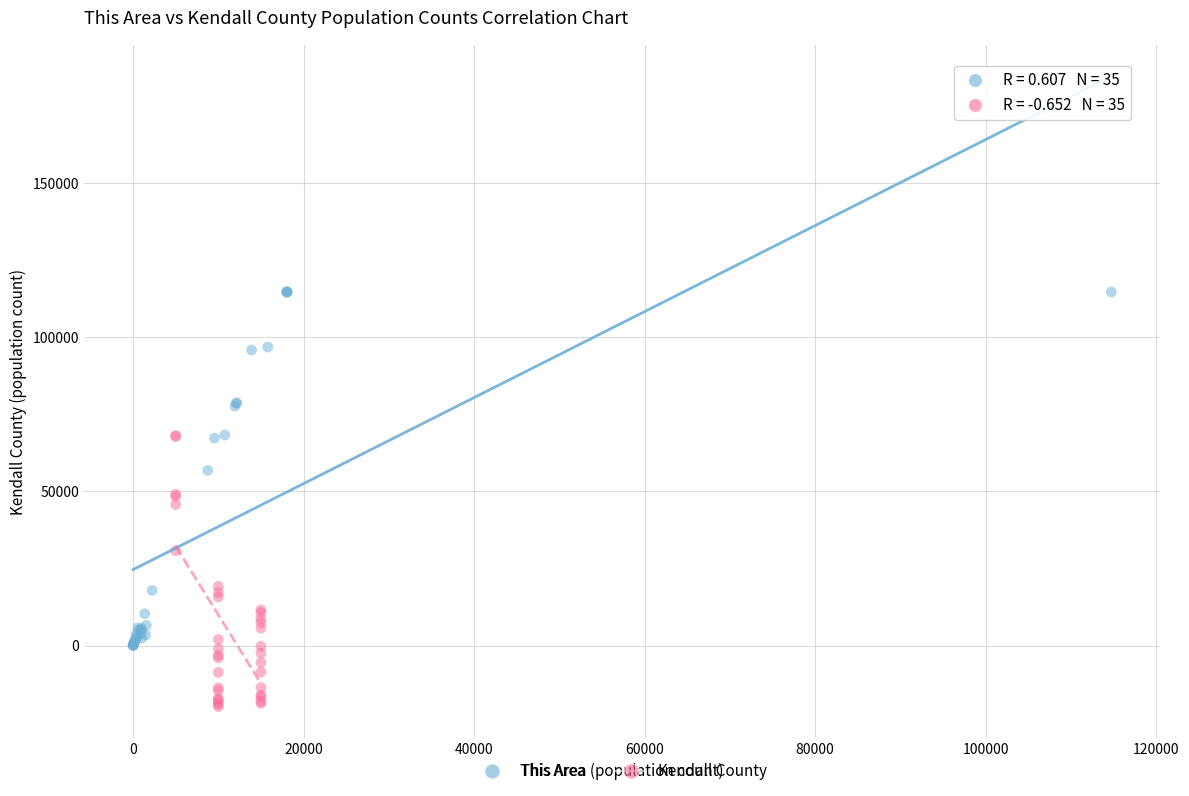

Which series has the widest spread of Y values?

This Area